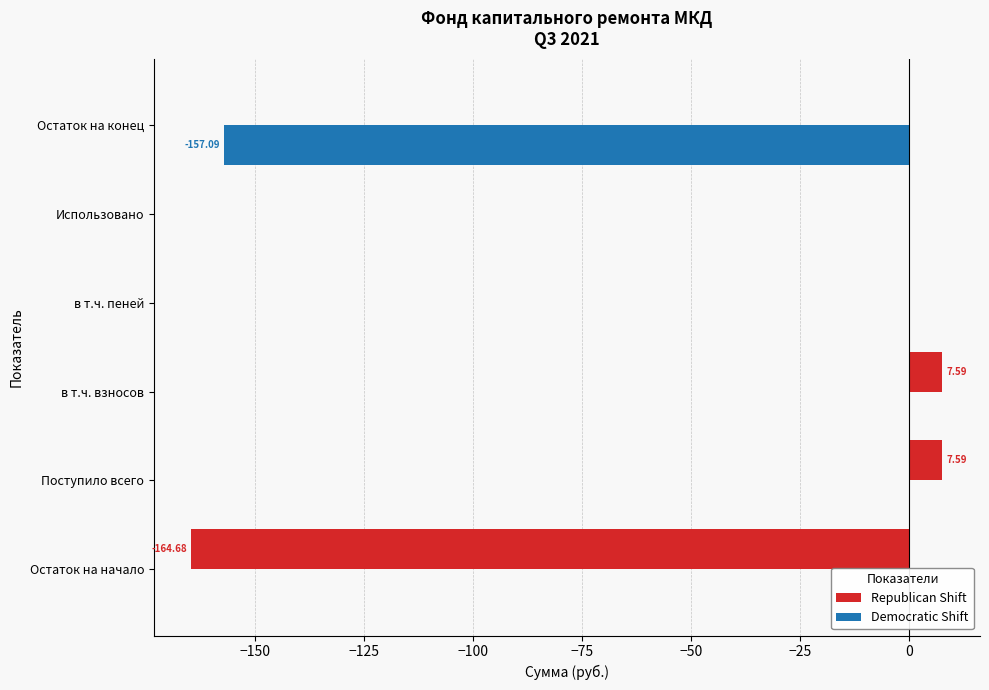

What is the difference between the maximum and minimum values in the Democratic Shift series?

157.1